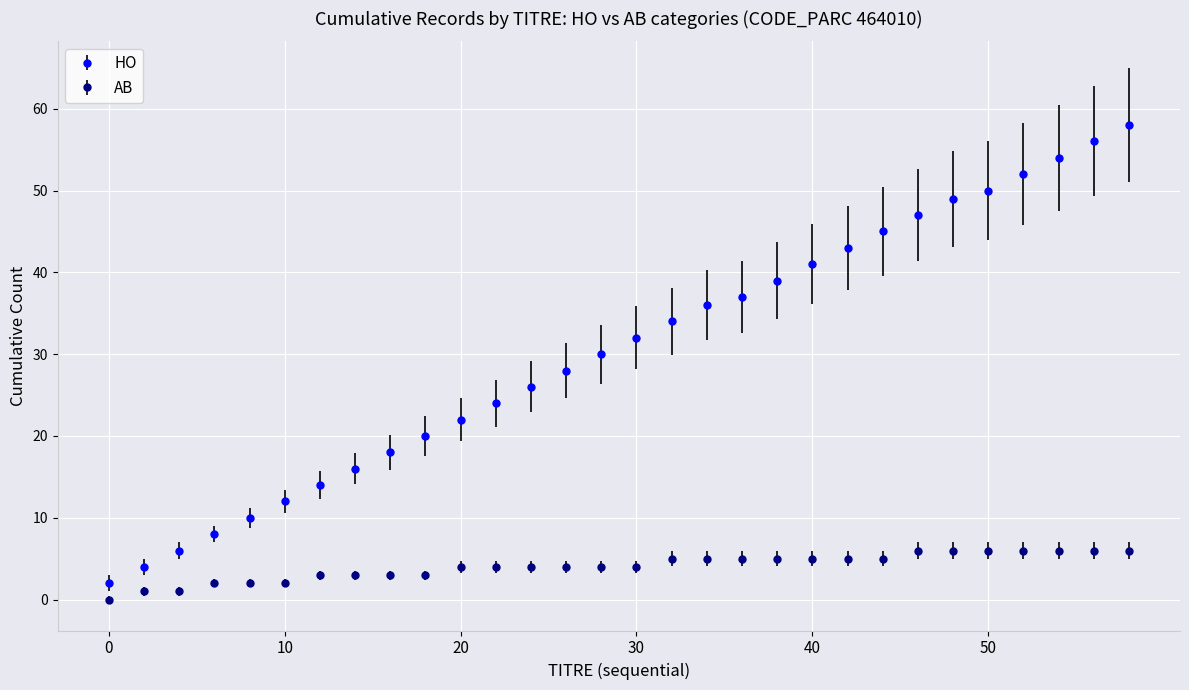

Which series has the widest spread of values?

HO